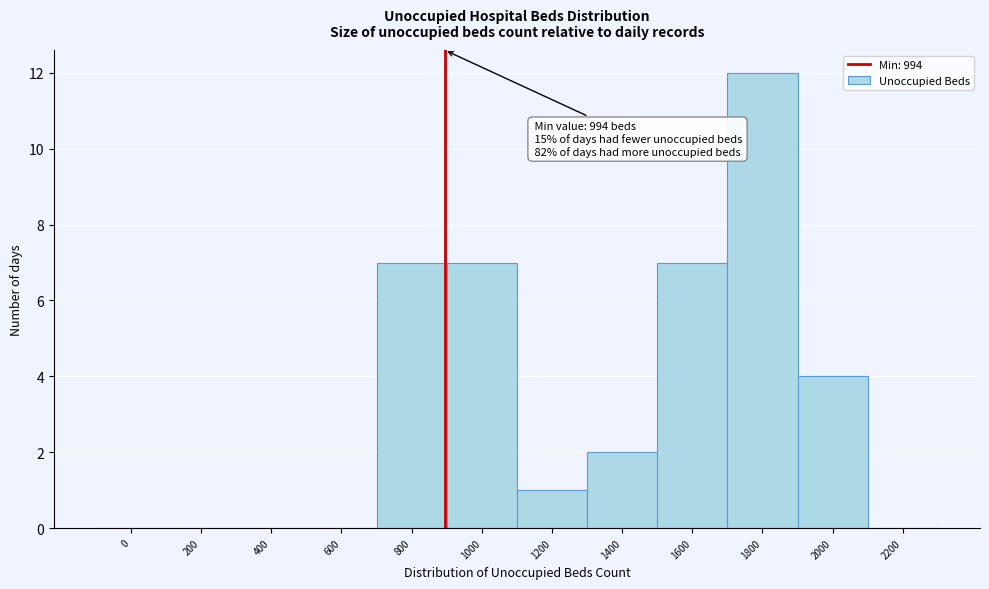

Reading left to right, extract all data points from this chart.

0=0	200=0	400=0	600=0	800=7	1000=7	1200=1	1400=2	1600=7	1800=12	2000=4	2200=0